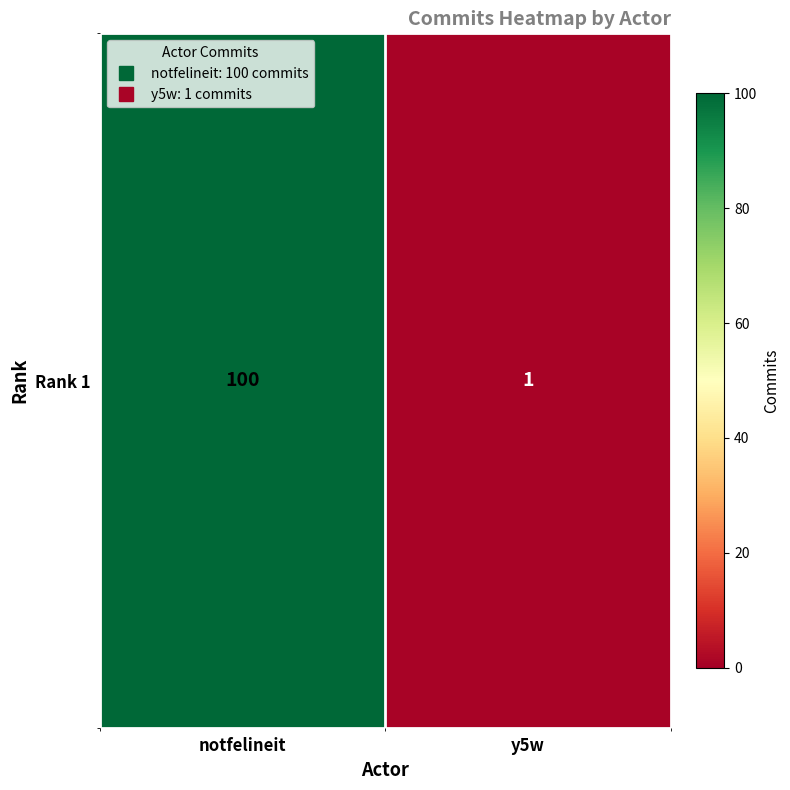

What is the change in value from notfelineit to y5w?

-99